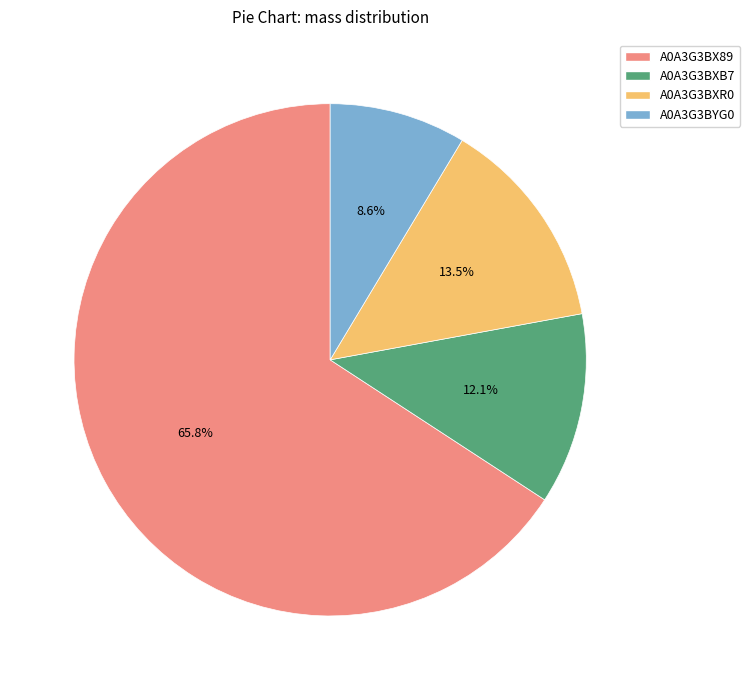

What is the total percentage of A0A3G3BXR0 and A0A3G3BYG0?

22.1%